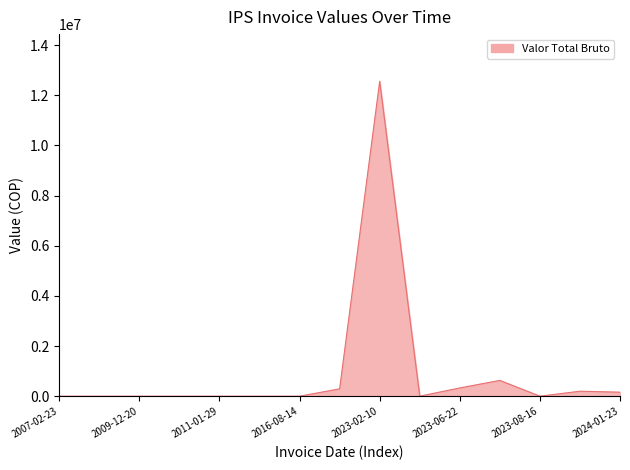

What is the difference between the maximum and minimum values?

12555339